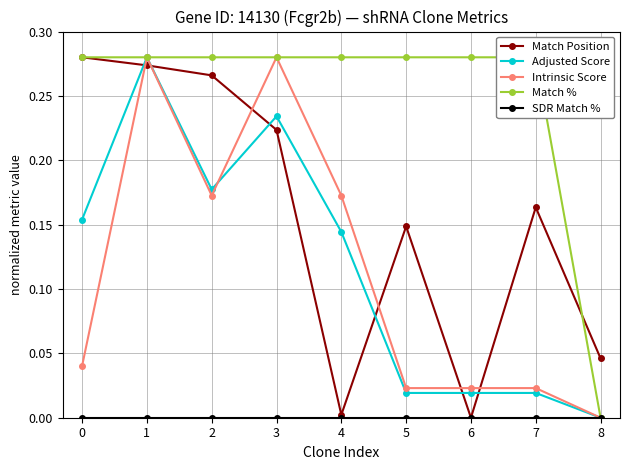

Reading right to left, transcribe all the data shown in this chart.

Match Position: 8=0.0	7=0.2	6=0.0	5=0.1	4=0.0	3=0.2	2=0.3	1=0.3	0=0.3
Adjusted Score: 8=0.0	7=0.0	6=0.0	5=0.0	4=0.1	3=0.2	2=0.2	1=0.3	0=0.2
Intrinsic Score: 8=0.0	7=0.0	6=0.0	5=0.0	4=0.2	3=0.3	2=0.2	1=0.3	0=0.0
Match %: 8=0.0	7=0.3	6=0.3	5=0.3	4=0.3	3=0.3	2=0.3	1=0.3	0=0.3
SDR Match %: 8=0.0	7=0.0	6=0.0	5=0.0	4=0.0	3=0.0	2=0.0	1=0.0	0=0.0